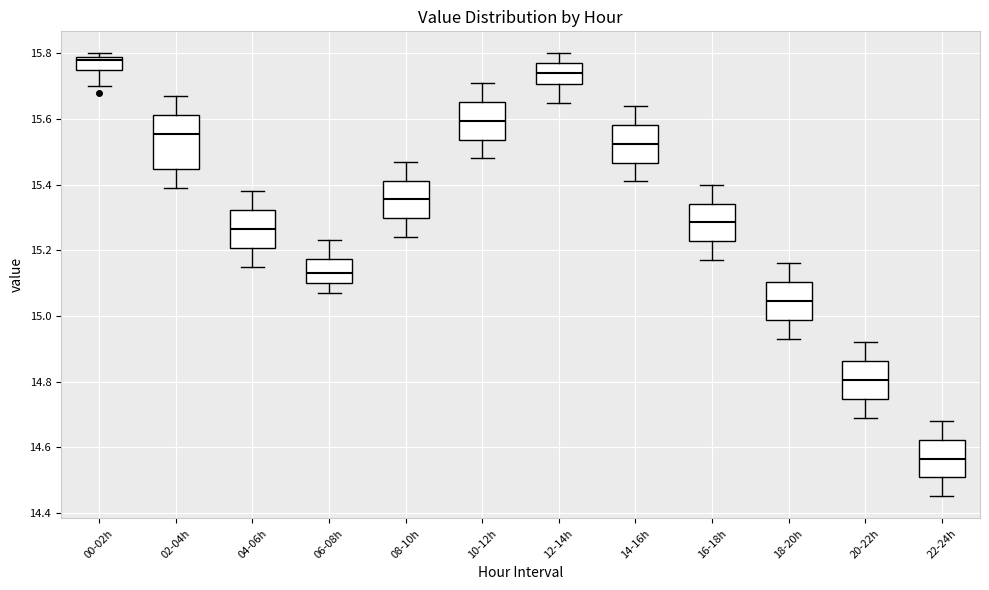

Which box's median line is the highest?

00-02h